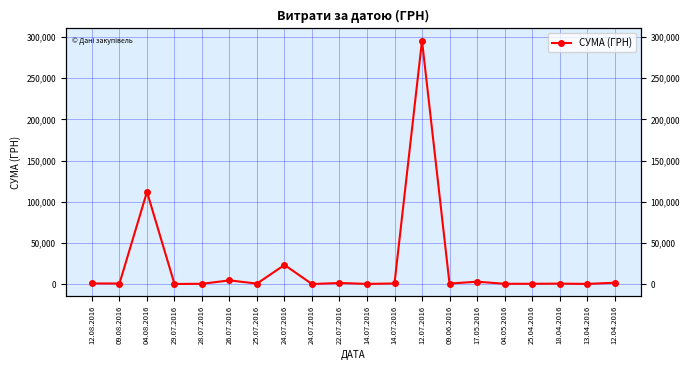

At which category does the chart reach its peak across all series?

12.07.2016